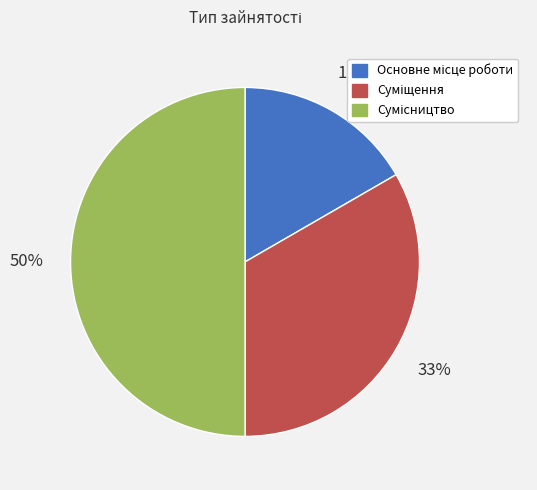

To the nearest percent, what is the average slice percentage?

33%